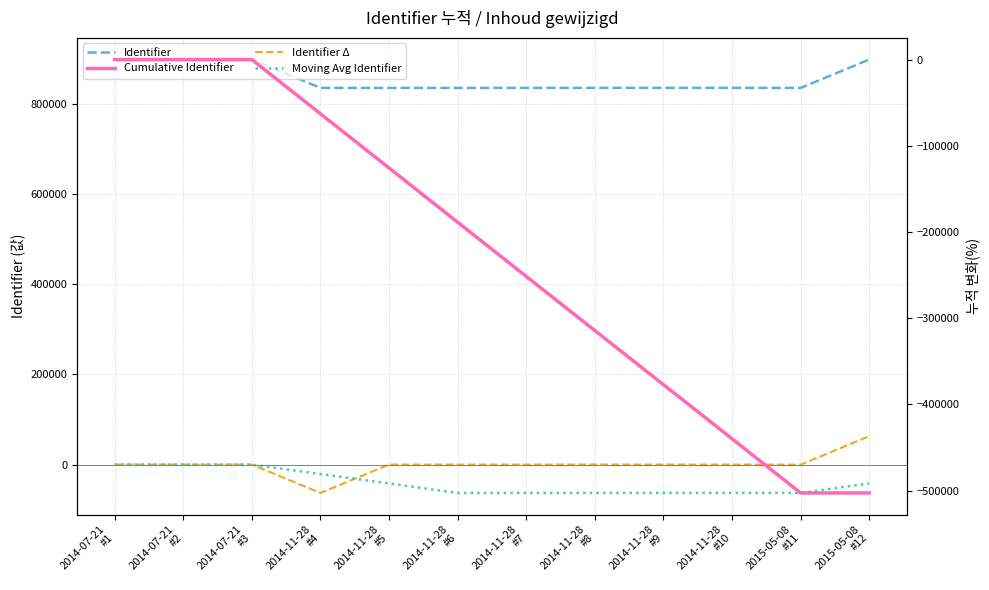

True or false: Moving Avg Identifier and Identifier intersect in this chart.

False